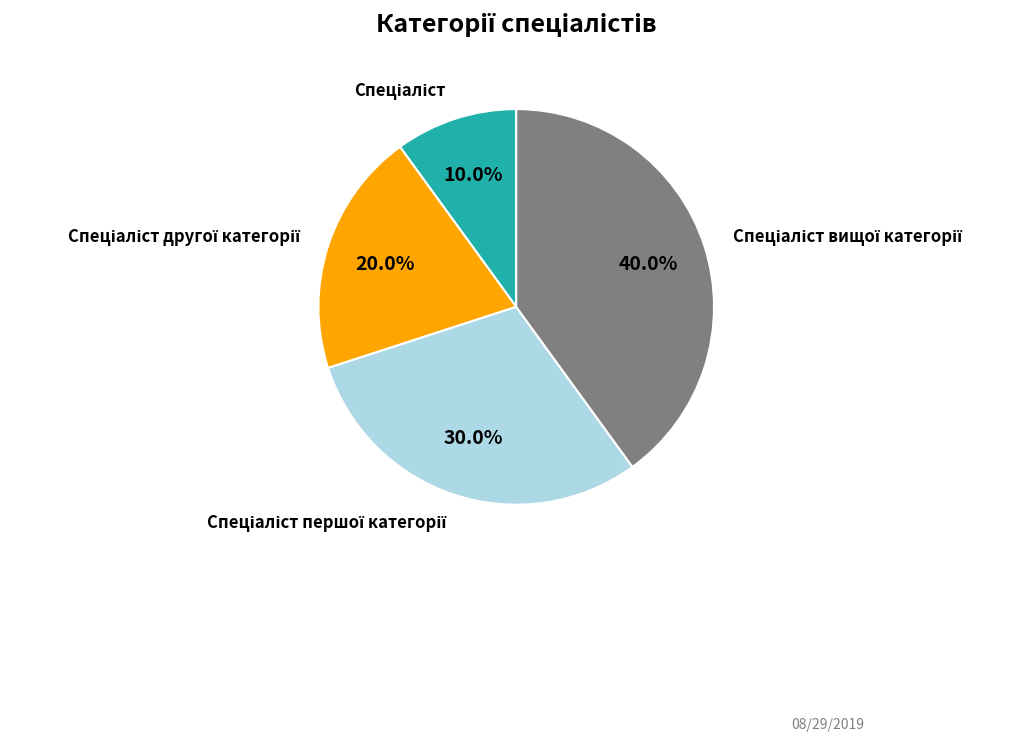

How many segments does this pie chart have?

4